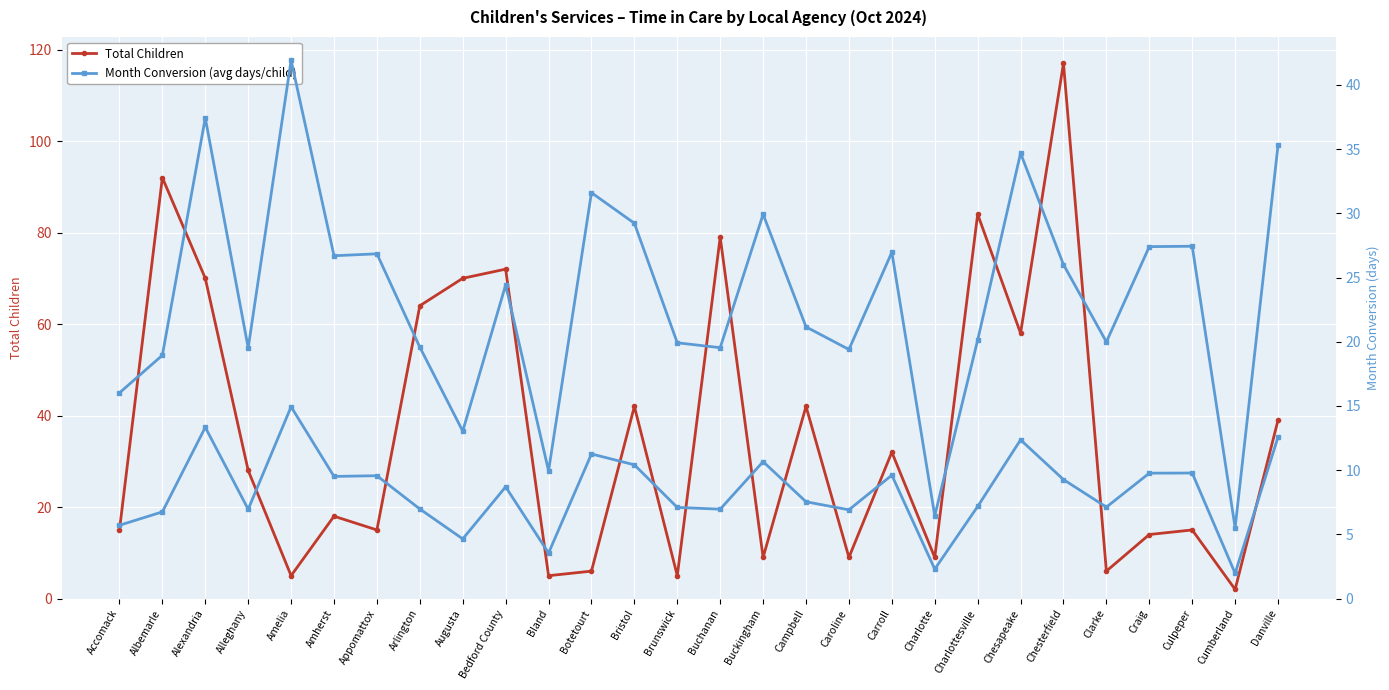

How many lines are shown in the chart?

2